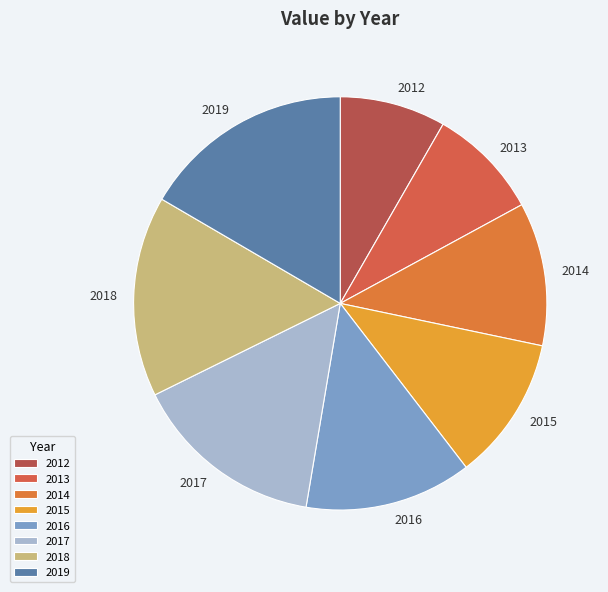

Count the number of slices in the pie.

8